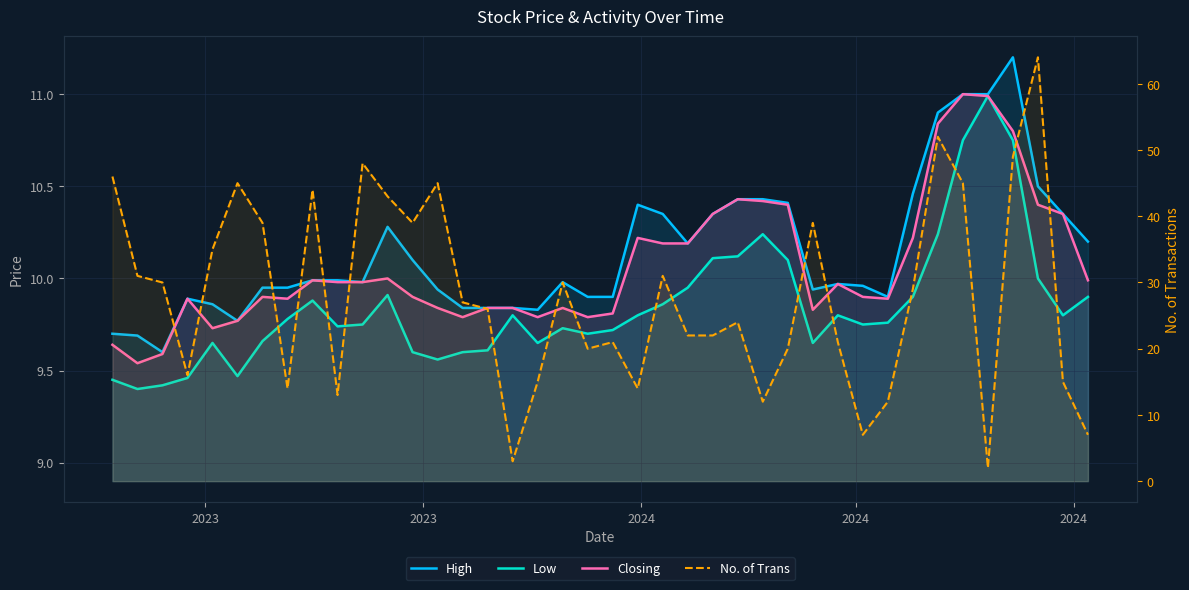

What is the sum of all High values?

405.8